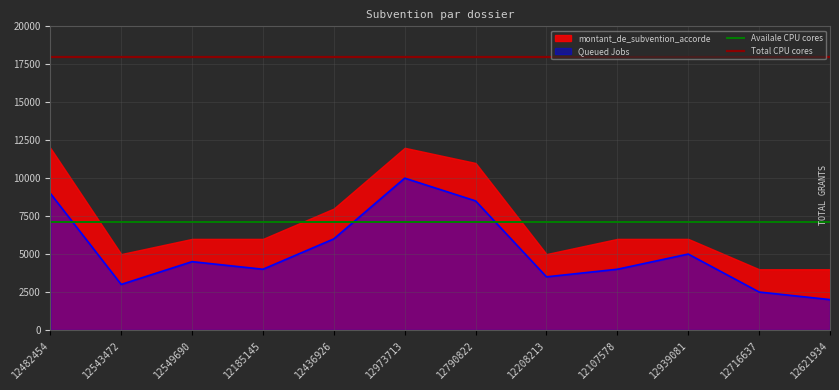

At which label is Total CPU cores closest to 18000?

12482454